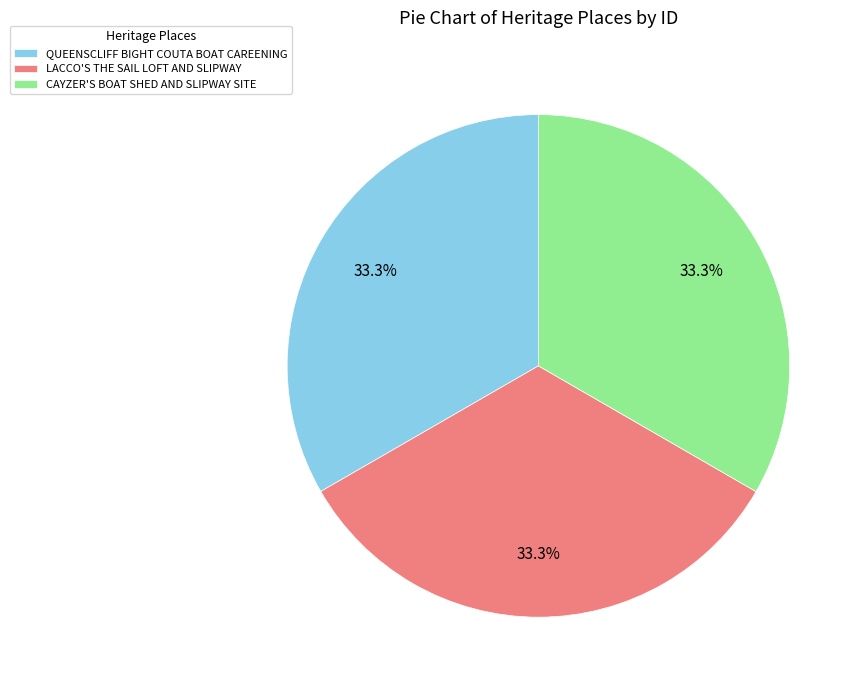

Is it true that QUEENSCLIFF BIGHT COUTA BOAT CAREENING is 33% of the pie?

True